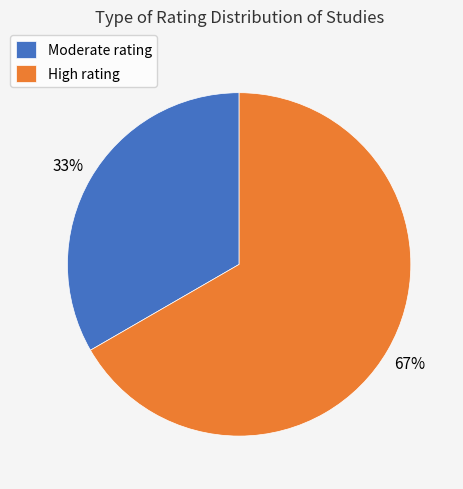

Is the sum of High rating and Moderate rating greater than half?

Yes